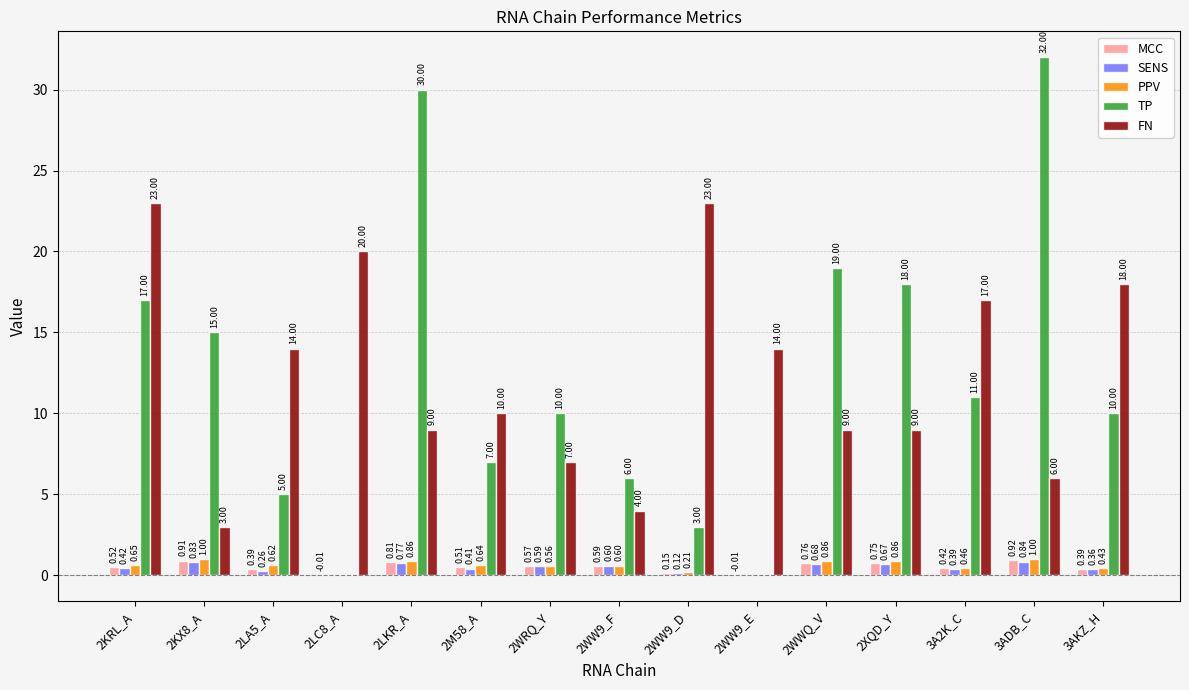

How many positive values does the SENS series have?

13